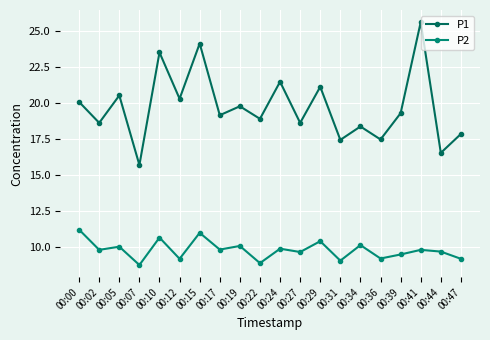

True or false: P1 has more than 2 points higher than both neighbors.

True